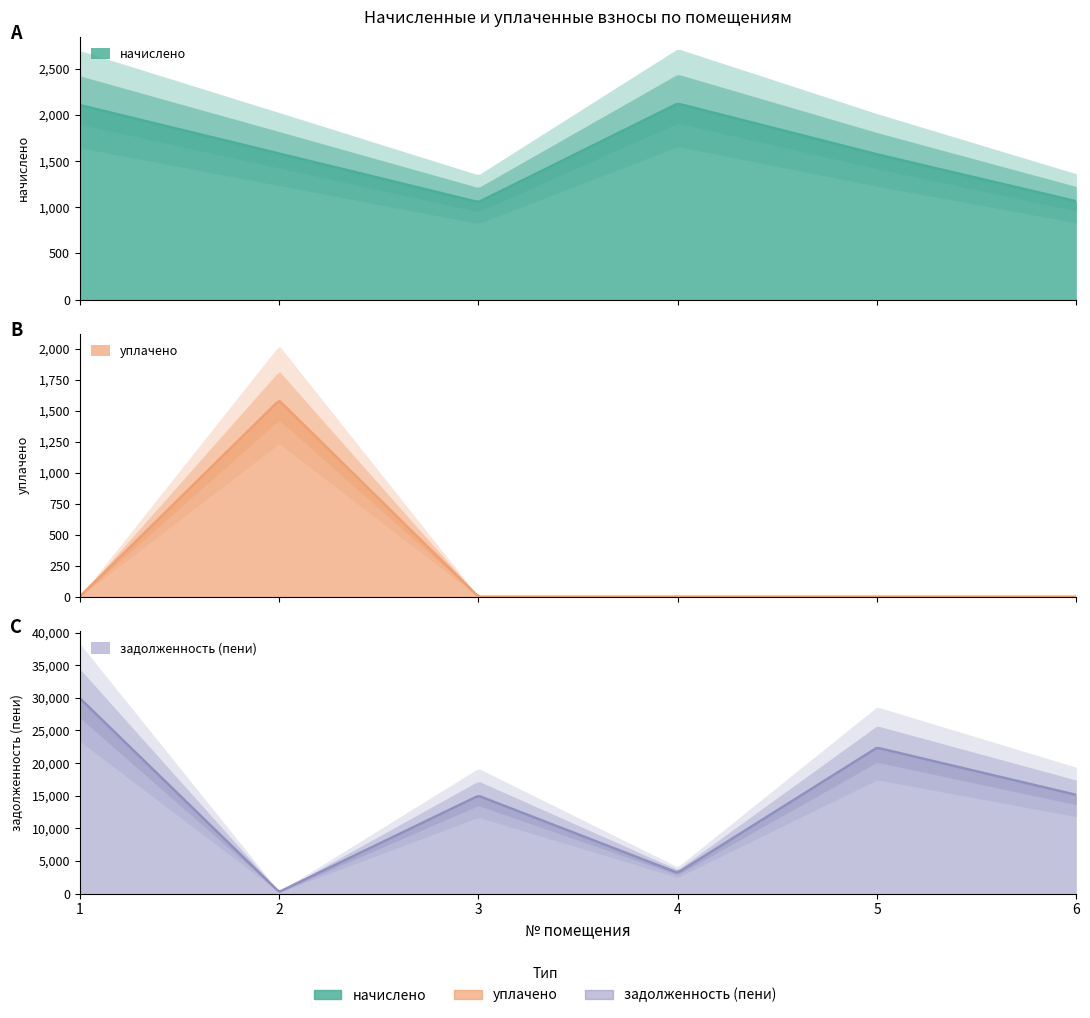

At which category is the sum across all series the highest?

1